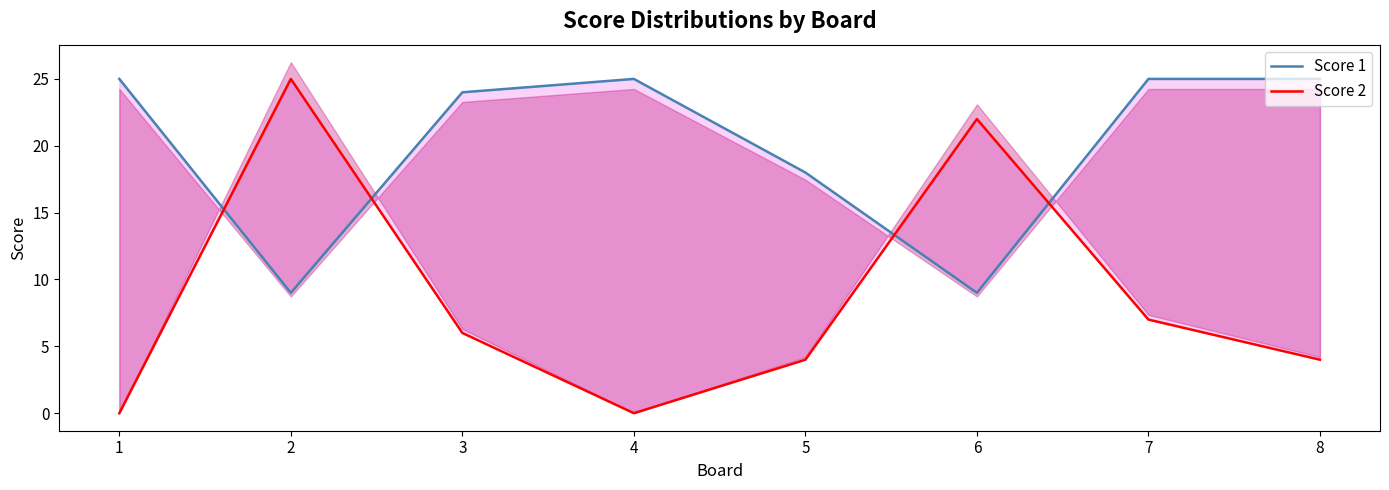

How many intersections are there between Score 2 and Score 1?

4